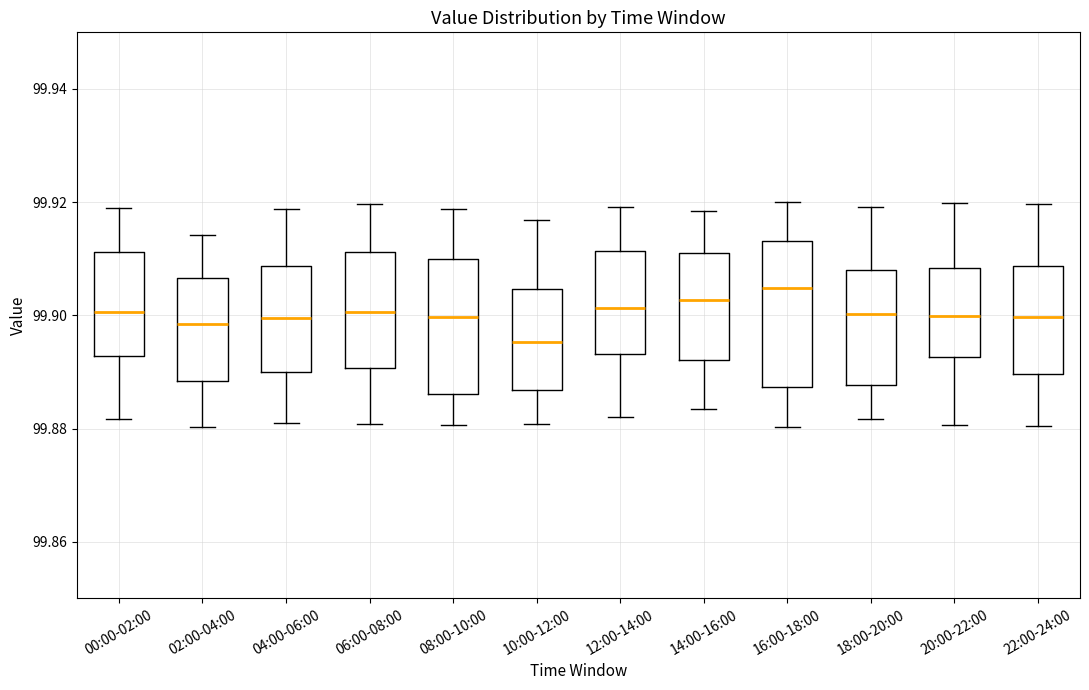

Where does the lower whisker of the box for 08:00-10:00 end on the y-axis? The values are not printed on the chart, so give them approximately, as read against the axis.

99.880